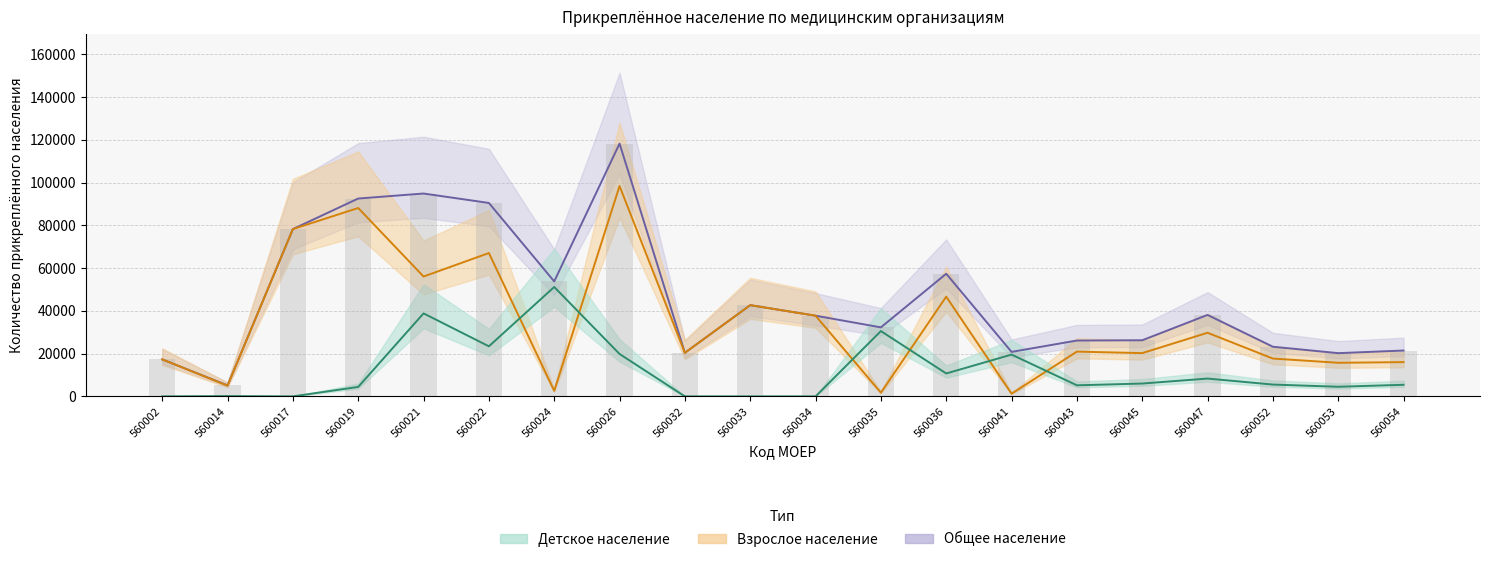

Reading left to right, what are all the values shown in this chart?

Детское население: 0	133	1	4426	38817	23419	51161	19834	0	0	4	30547	10717	19545	5183	6011	8336	5532	4499	5427
Взрослое население: 17299	5004	78240	88095	56054	67034	2602	98378	20383	42662	37735	1729	46635	1266	20936	20235	29754	17691	15720	16023
Общее население: 17299	5137	78241	92521	94871	90453	53763	118212	20383	42662	37739	32276	57352	20811	26119	26246	38090	23223	20219	21450